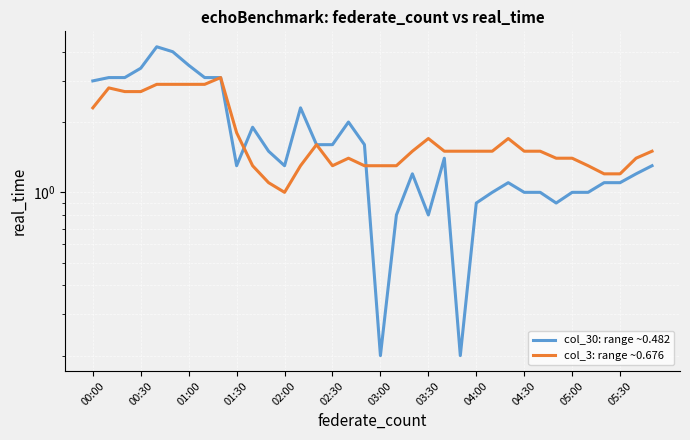

What is the approximate value of col_30: range ~0.482 at 02:30?

1.6